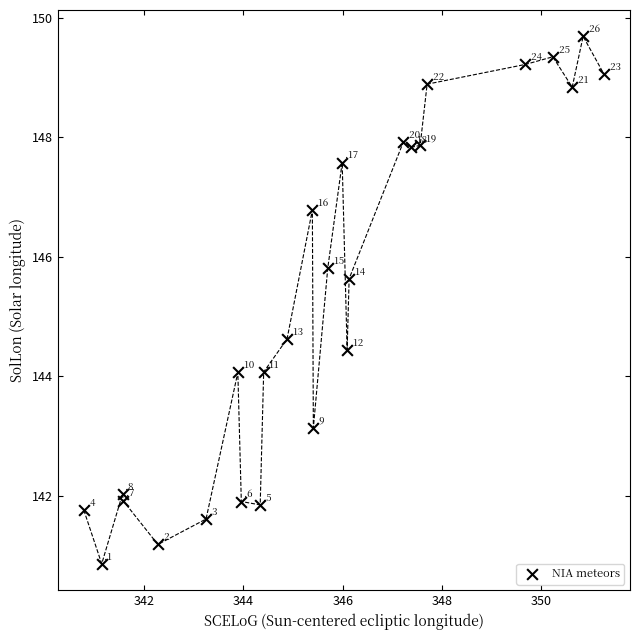

What is the range of X values (max minus min)?

10.5